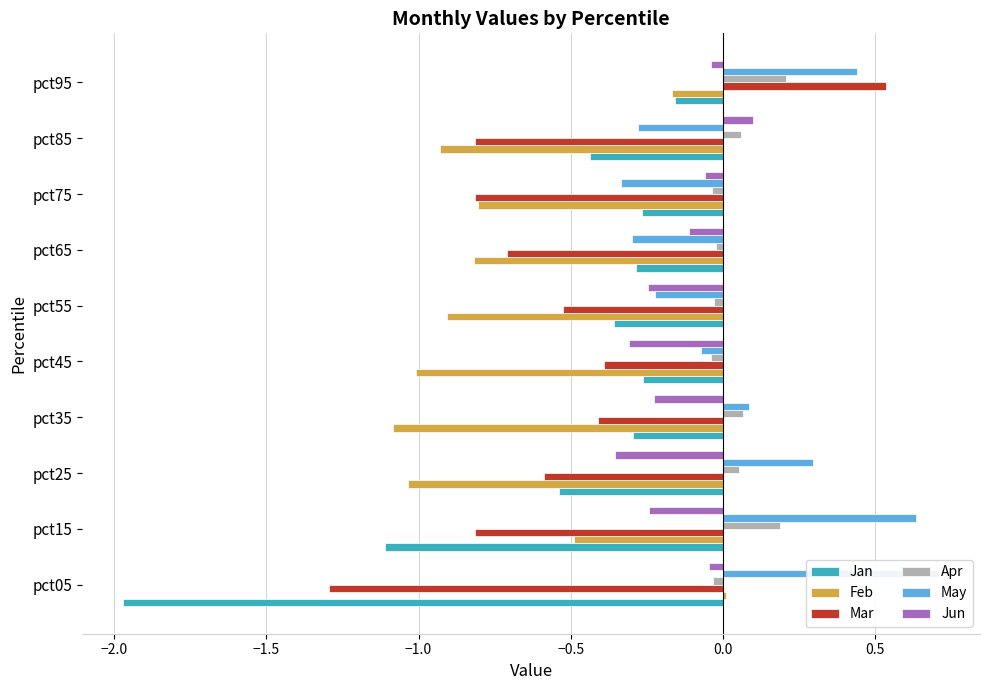

How many distinct data groups are displayed?

6